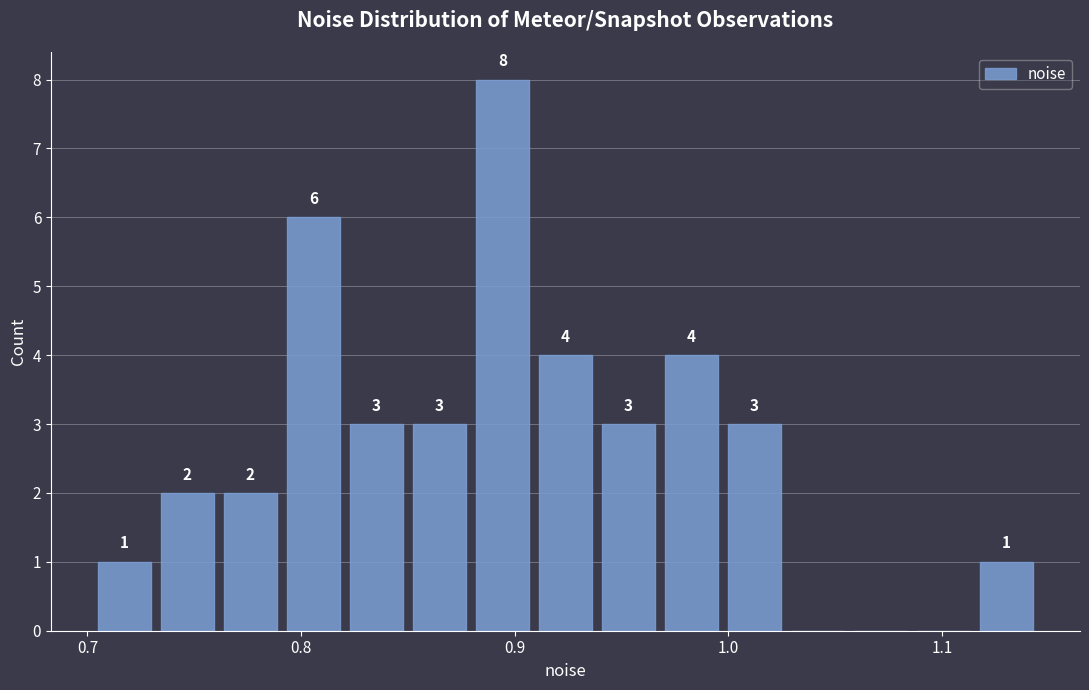

Read against the x-axis, roughly where is the centre of the tallest bar?

0.89